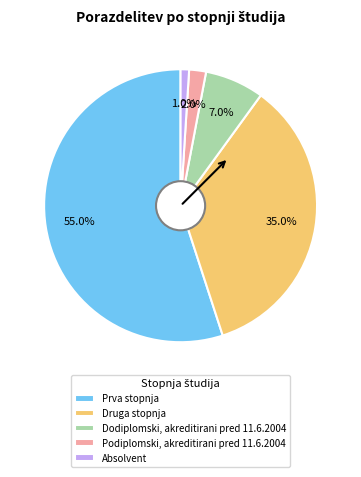

The Prva stopnja slice represents 55% of the pie. True or false?

True